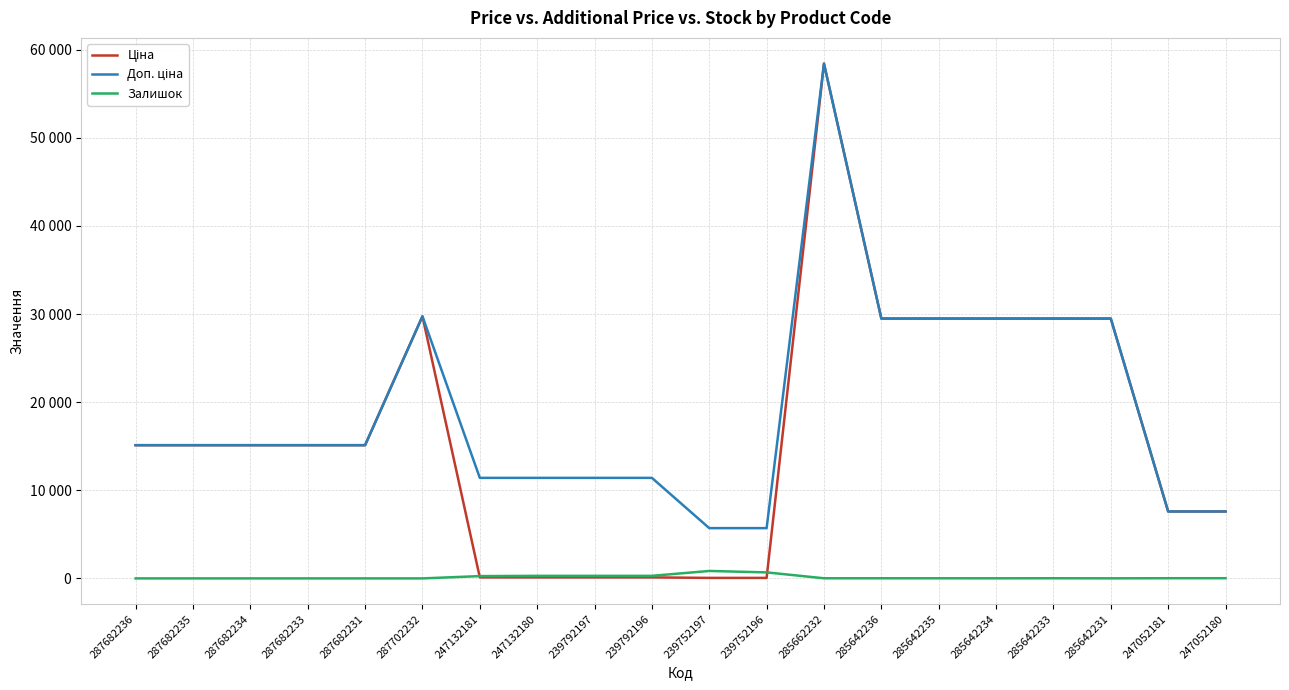

Reading left to right, extract all data points from this chart.

Ціна: 15120.0	15120.0	15120.0	15120.0	15120.0	29747.2	114.1	114.1	114.1	114.1	57.0	57.0	58426.5	29491.5	29491.5	29491.5	29491.5	29491.5	7596.5	7596.5
Доп. ціна: 15120.0	15120.0	15120.0	15120.0	15120.0	29747.2	11410.0	11410.0	11410.0	11410.0	5705.0	5705.0	58426.5	29491.5	29491.5	29491.5	29491.5	29491.5	7596.5	7596.5
Залишок: 0.0	0.0	0.0	0.0	0.0	0.0	260.0	290.0	289.0	290.0	845.0	683.0	14.0	14.0	13.0	10.0	16.0	7.0	20.0	21.0